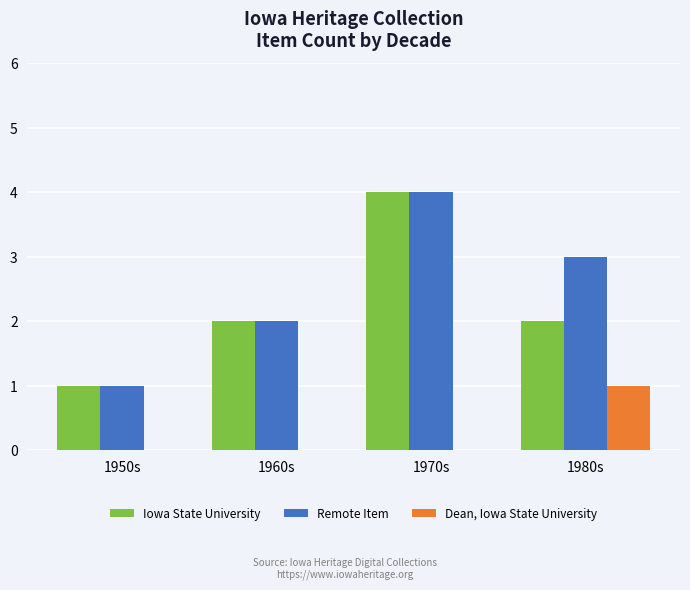

Is the value of Iowa State University at 1950s greater than the value of Dean, Iowa State University at 1970s?

Yes